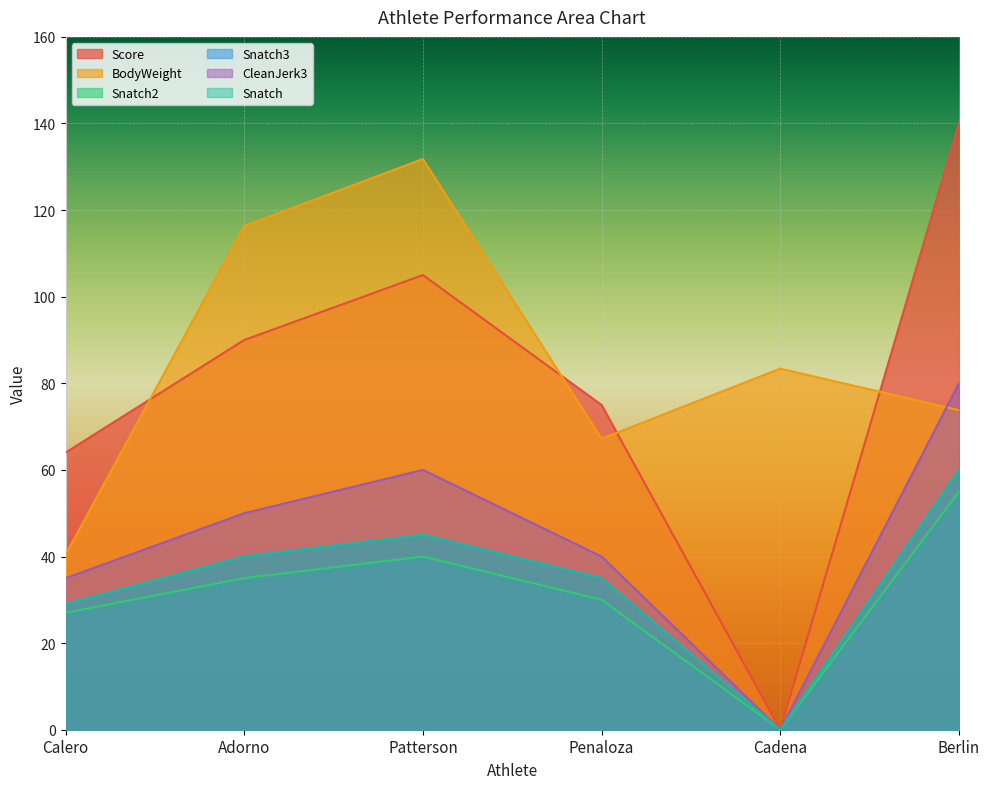

At how many categories does at least one series exceed 6?

6